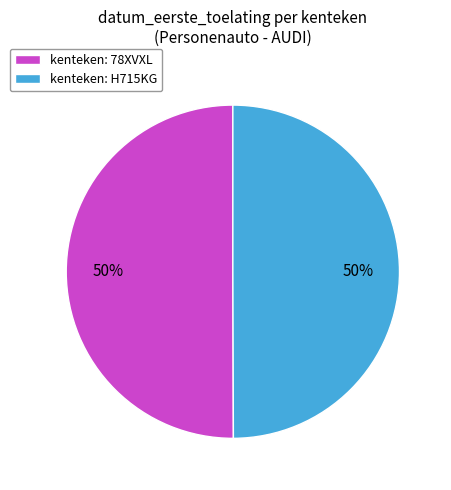

How many slices are in this pie chart?

2